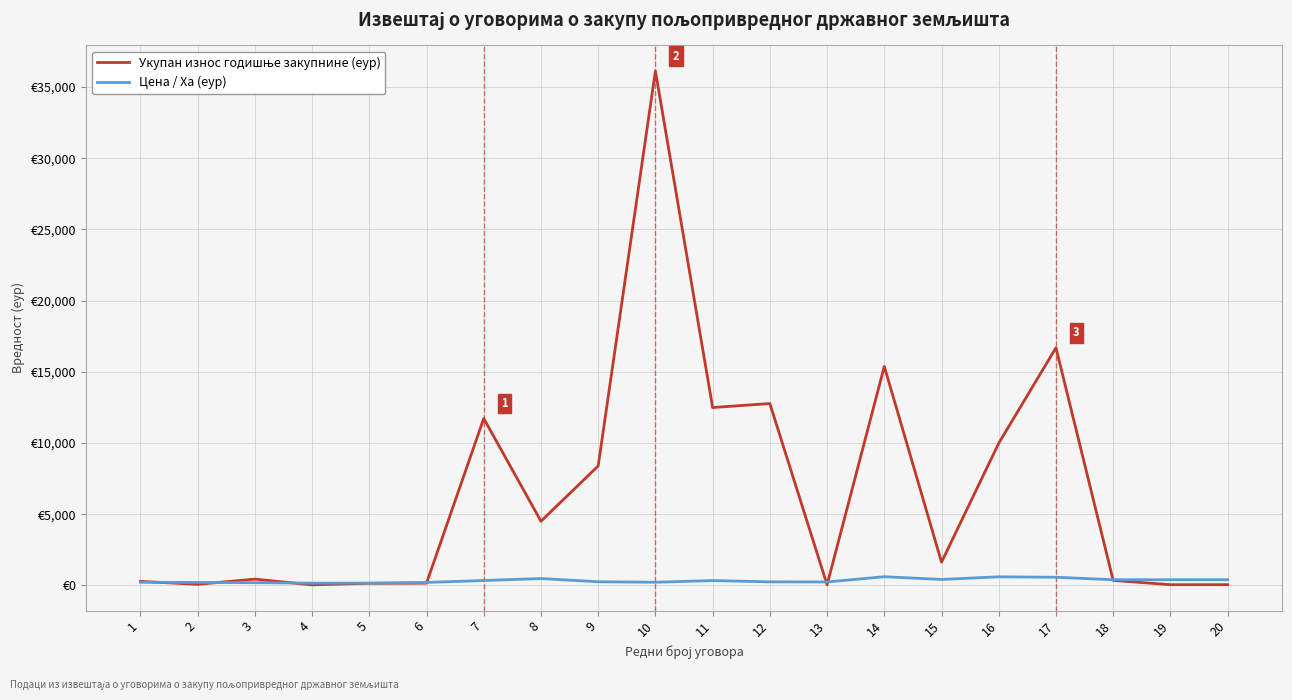

What value does the Укупан износ годишње закупнине (еур) series have at 13?

30.4